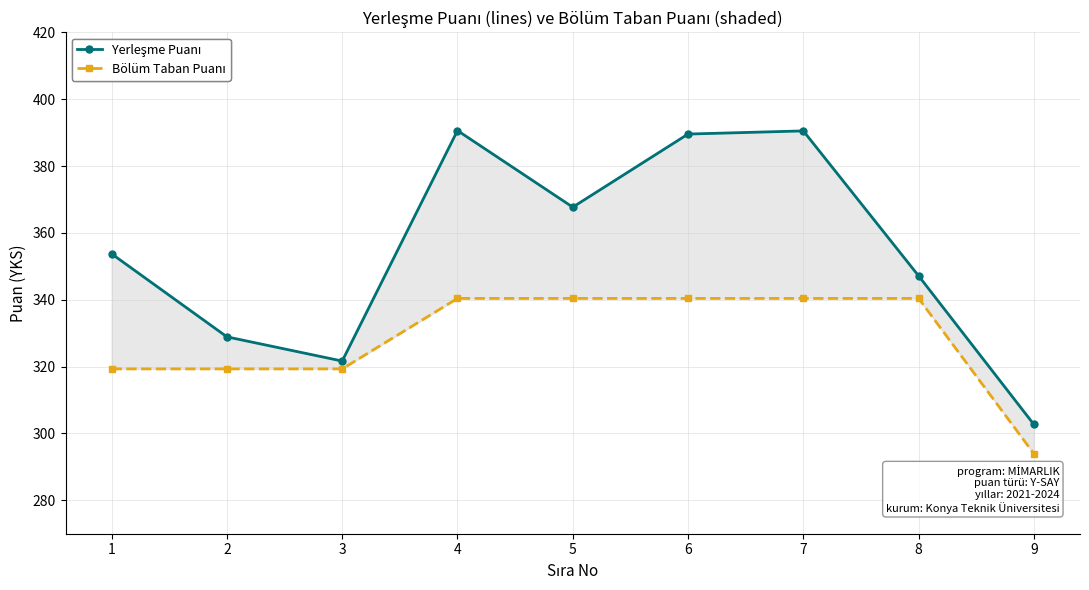

How many lines are shown in the chart?

2